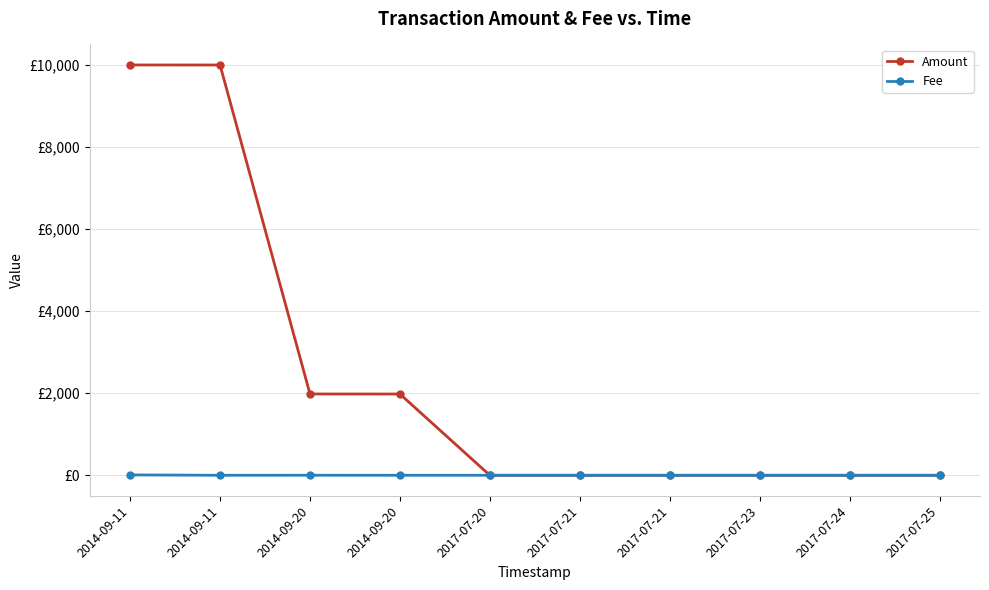

Is this an area chart (filled region under the line)?

No